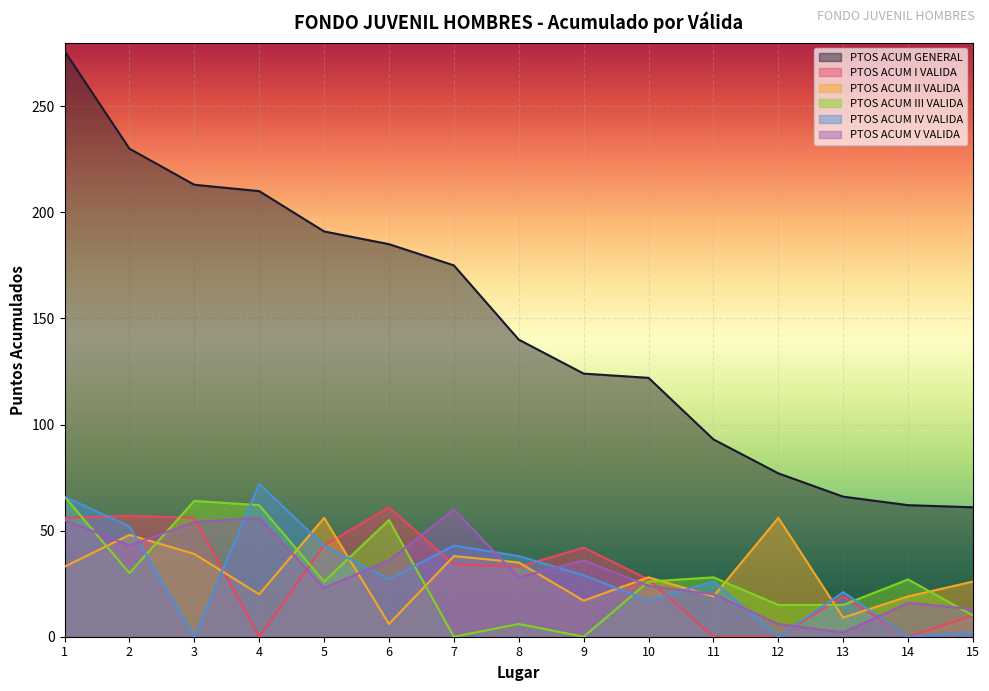

True or false: PTOS ACUM V VALIDA has more than 0 interior local peaks.

True